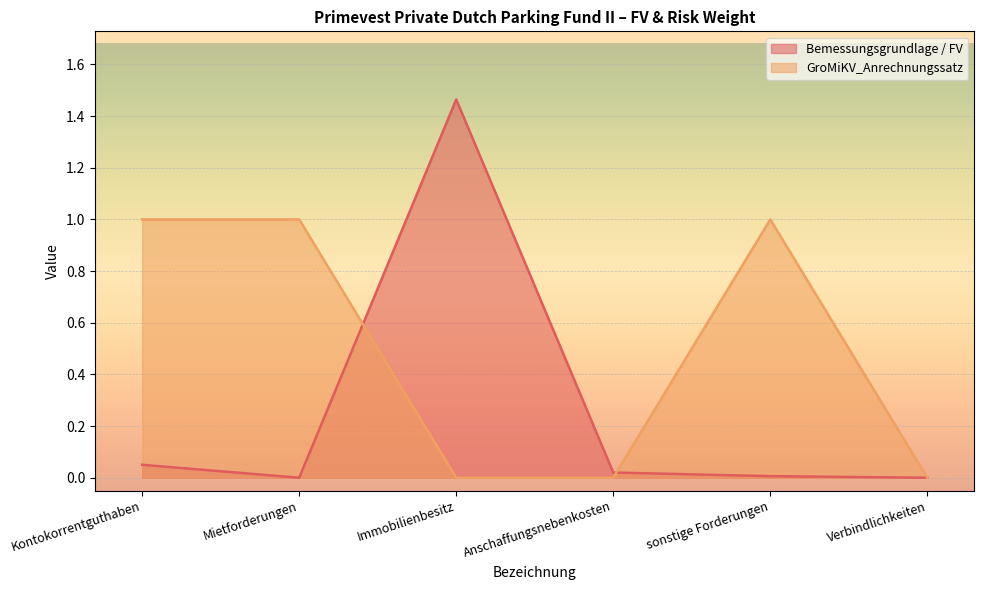

Where do GroMiKV_Anrechnungssatz and Bemessungsgrundlage / FV first cross each other?

Mietforderungen and Immobilienbesitz